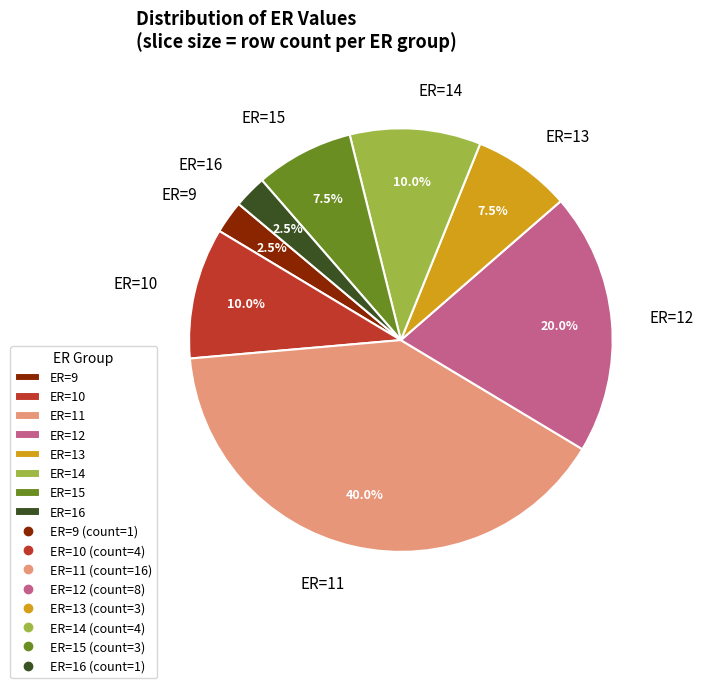

How many slices are in this pie chart?

8